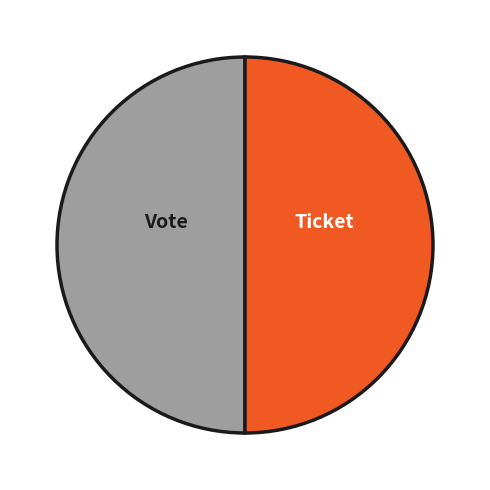

The Ticket slice represents 38% of the pie. True or false?

False